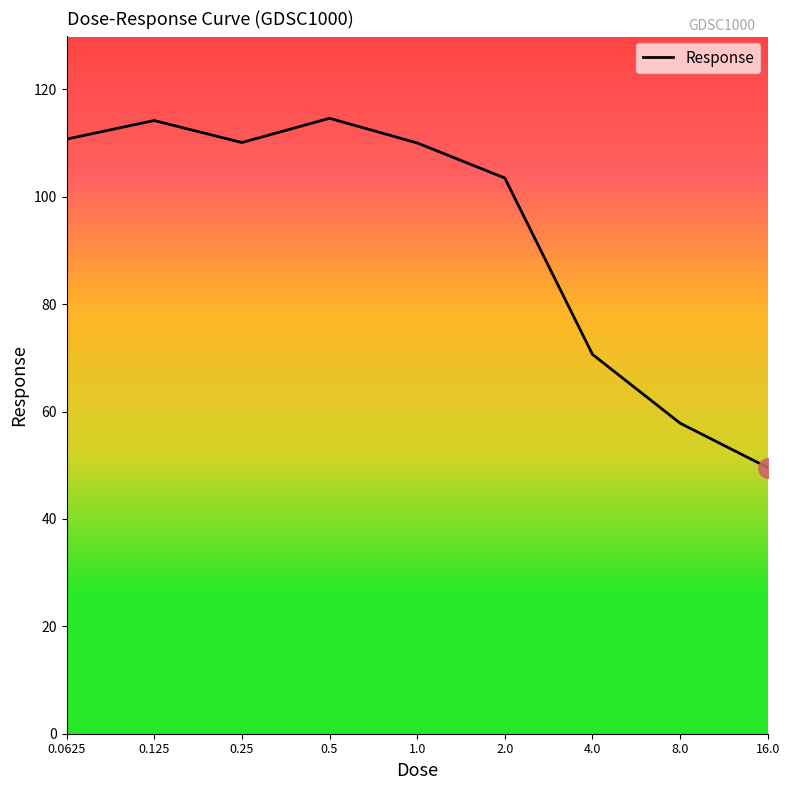

What is the greatest value displayed?

114.6